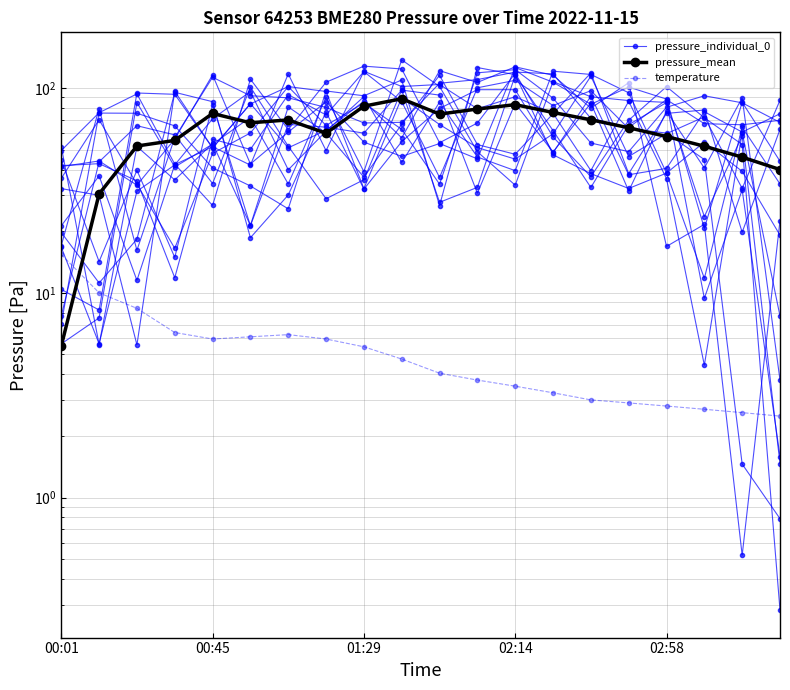

The value of pressure_mean at 18 is 46.0. True or false?

True